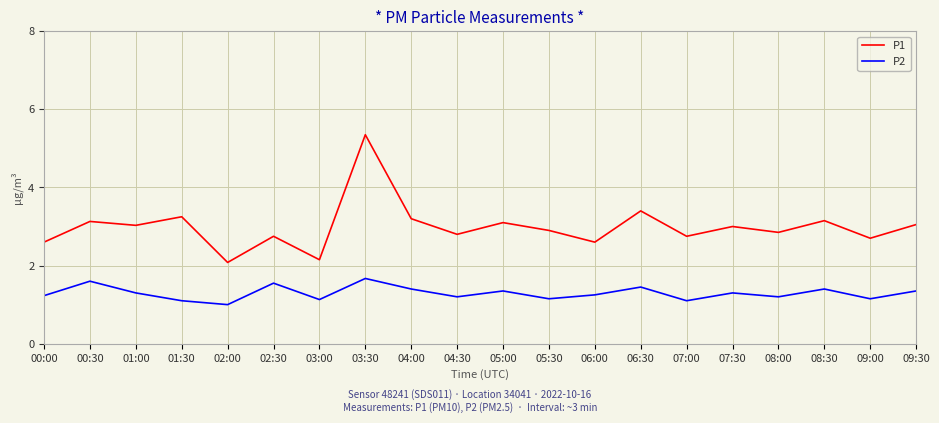

True or false: P2 and P1 cross at least once.

False